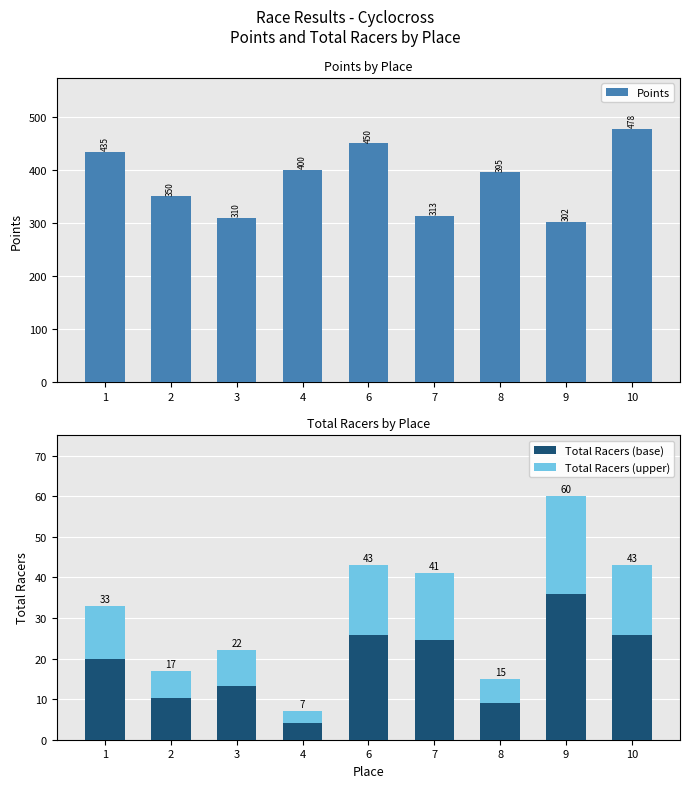

What is the value of the Points bar at the 2nd from the left?

350.2